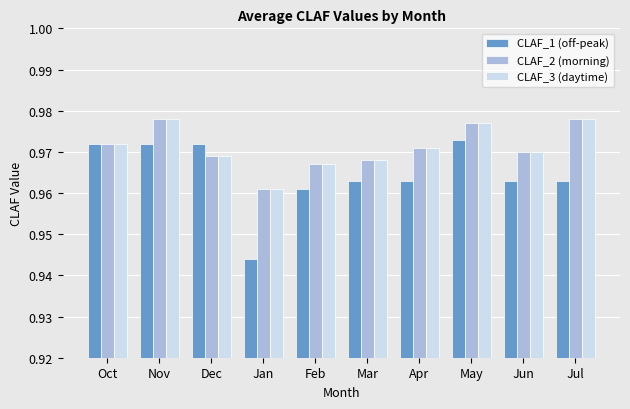

Is it true that CLAF_1 (off-peak) equals 1.5 at Nov?

False